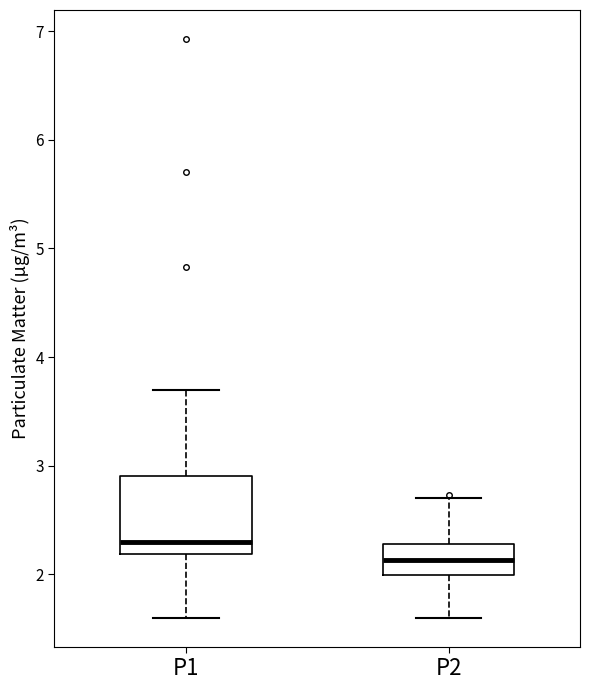

Reading left to right, read every box against the y-axis: the position of its median line, the range the box covers, and the ends of its whiskers. The values are not printed on the chart, so give them approximately, as read against the axis.

P1: median 2.3, box 2.2 to 2.9, whiskers 1.6 to 3.7
P2: median 2.1, box 2.0 to 2.3, whiskers 1.6 to 2.7